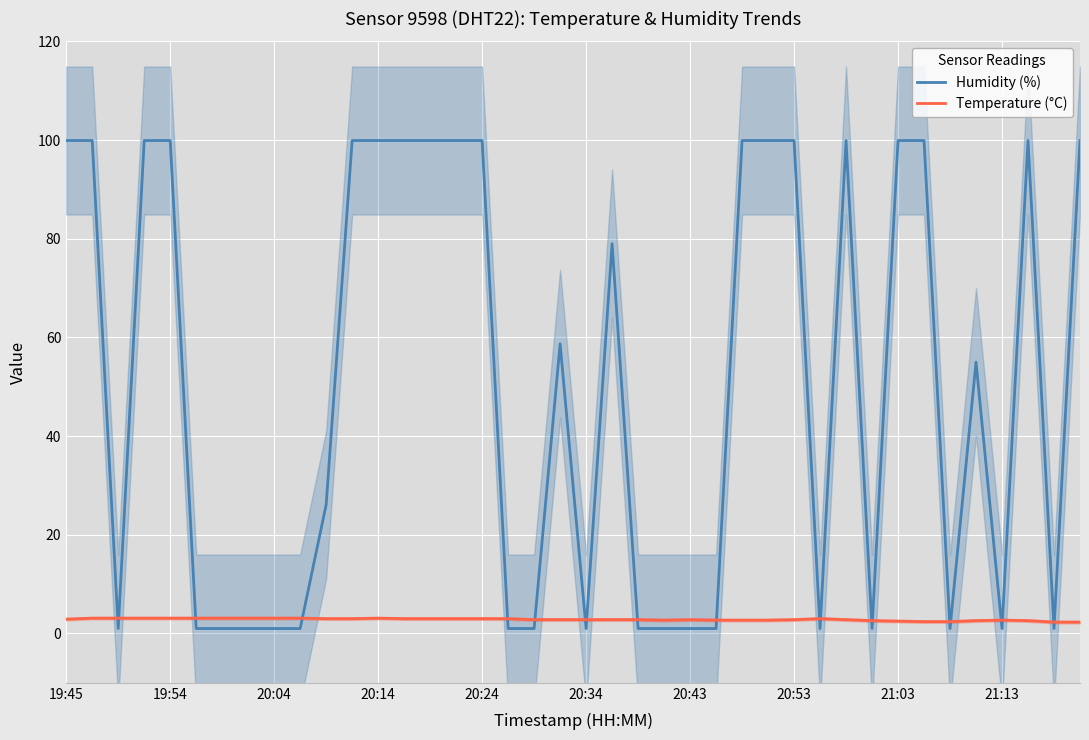

What position from the left is 30?

31